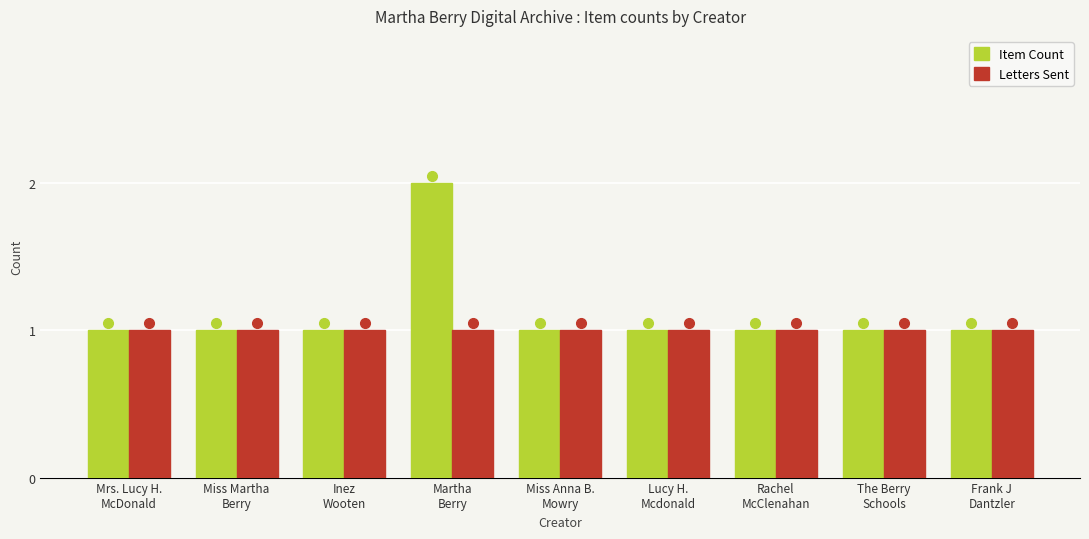

List the series in order of their peak value, lowest first.

Letters Sent, Item Count